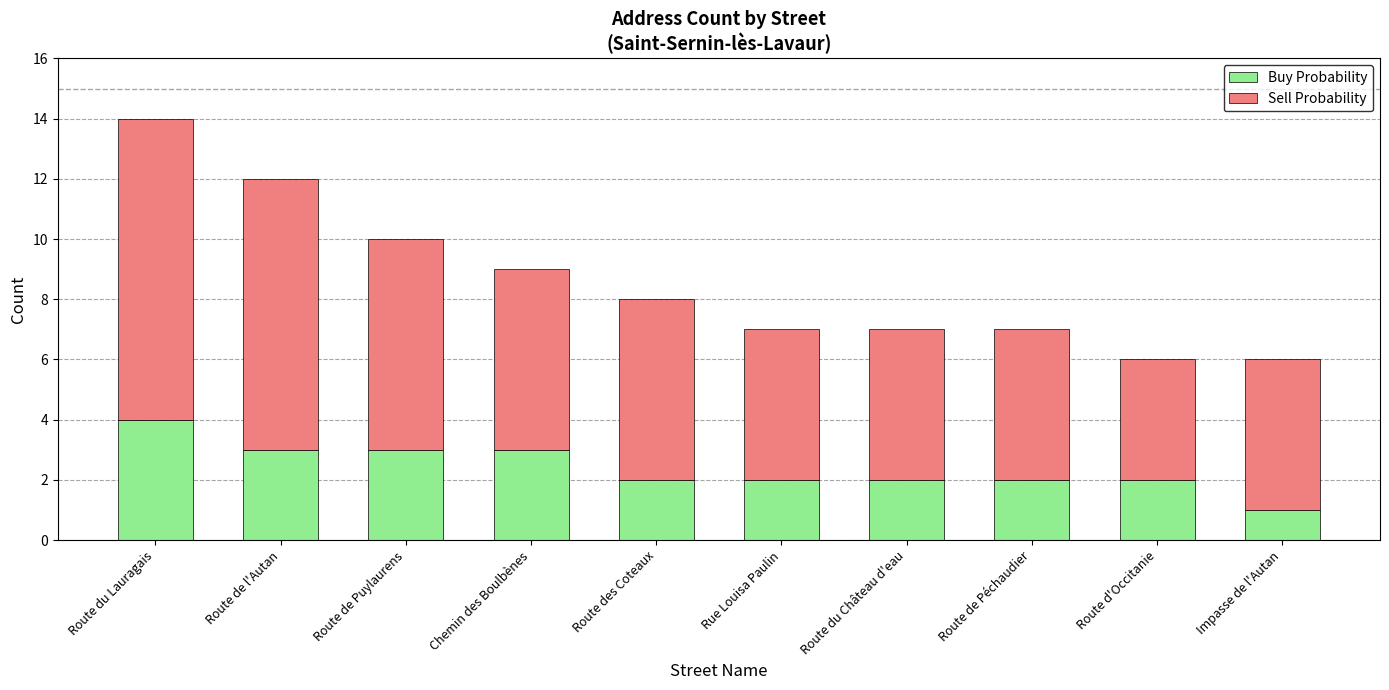

What is the sum of the Buy Probability values at Route d'Occitanie and Rue Louisa Paulin?

4